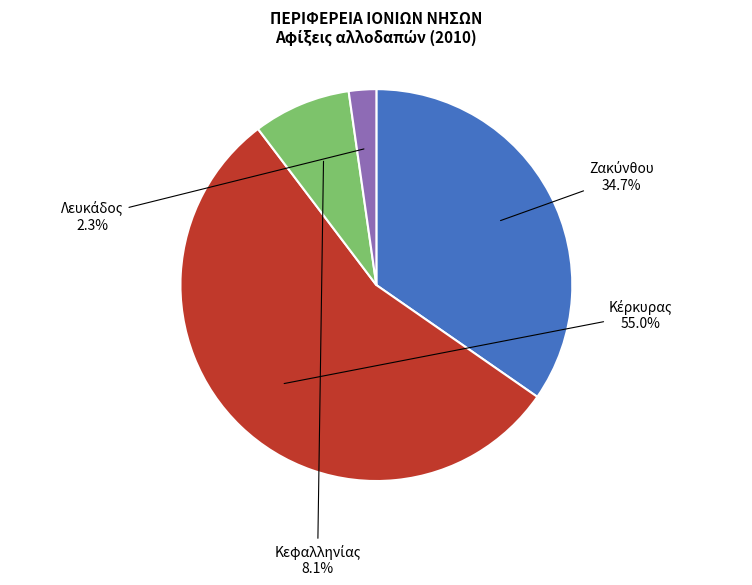

To the nearest percent, what is the difference between the largest and smallest slice percentages?

53%